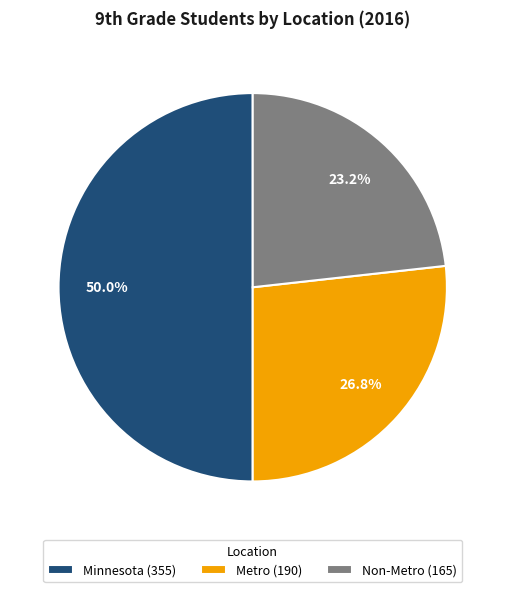

Approximately how many times larger is the value at Non-Metro compared to Minnesota?

0.5